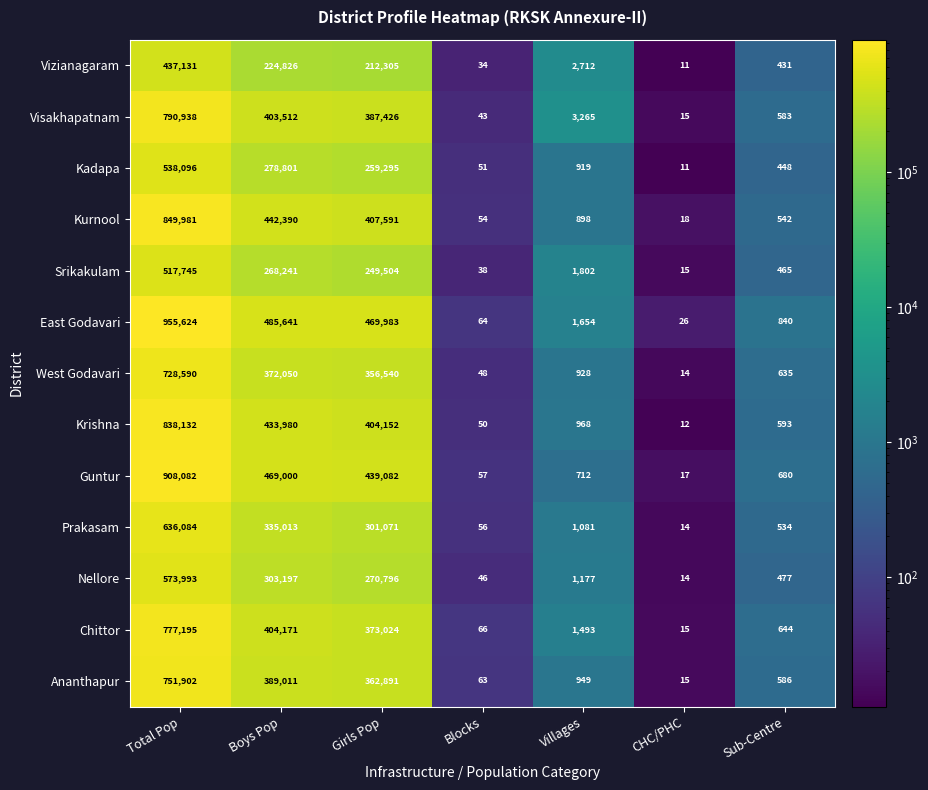

What is the average value of the Nellore series?

164243